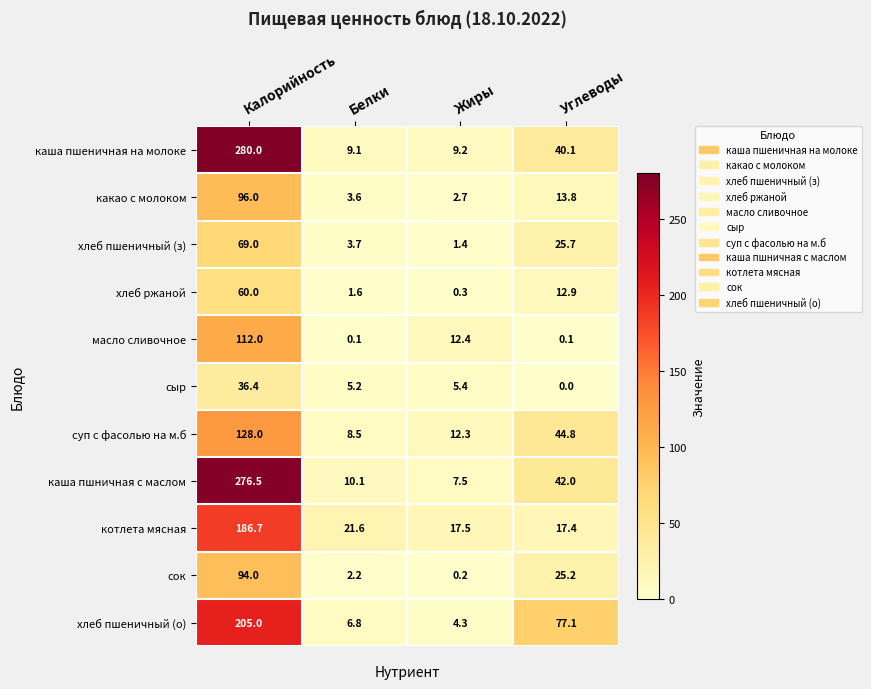

Where does the сыр series first go above 5?

Калорийность